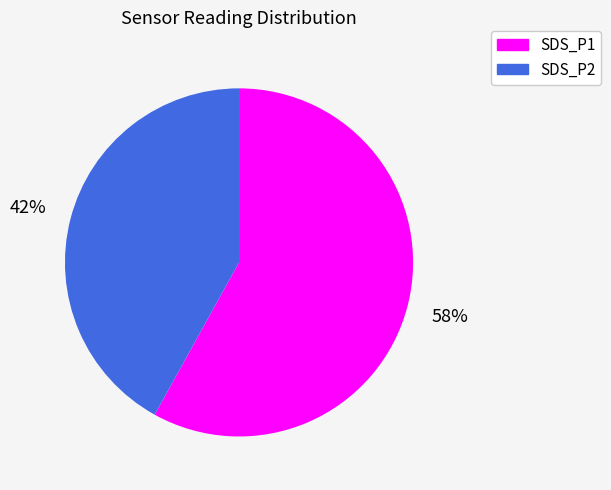

Which slice is the largest?

SDS_P1